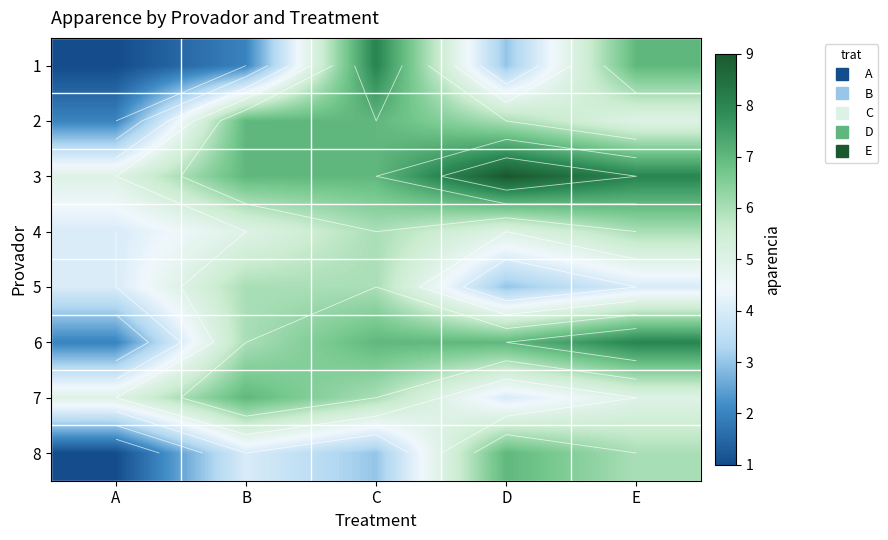

The value of 1 at A is 1. True or false?

True